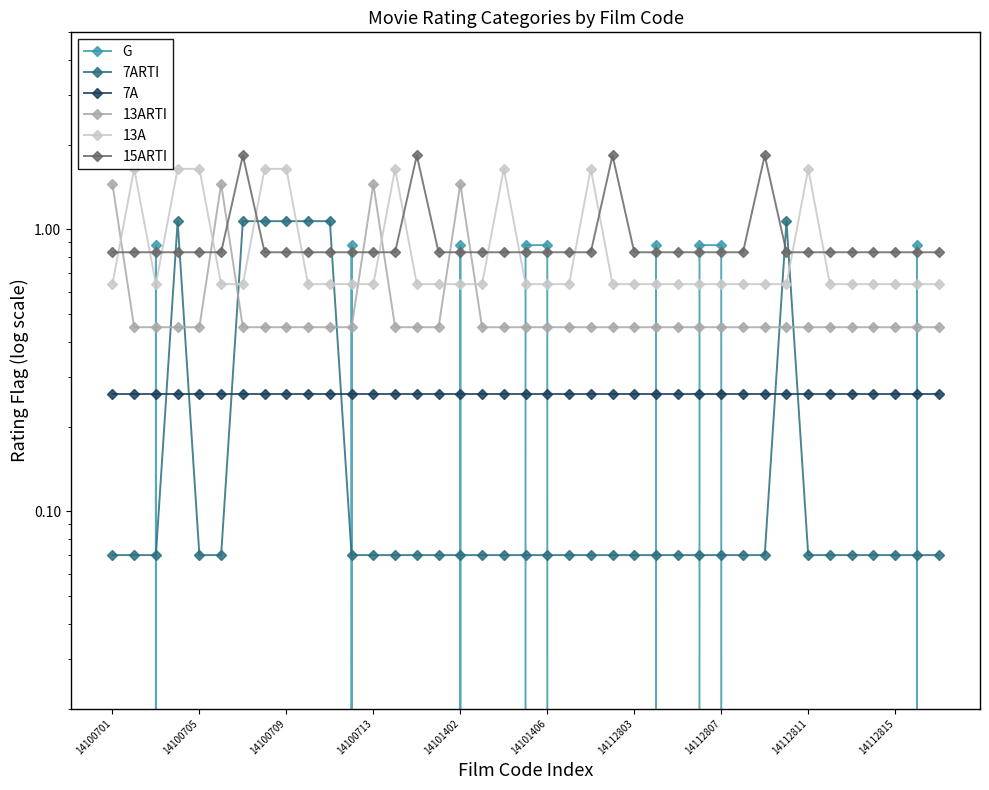

What are all the series names shown in the legend?

G, 7ARTI, 7A, 13ARTI, 13A, 15ARTI